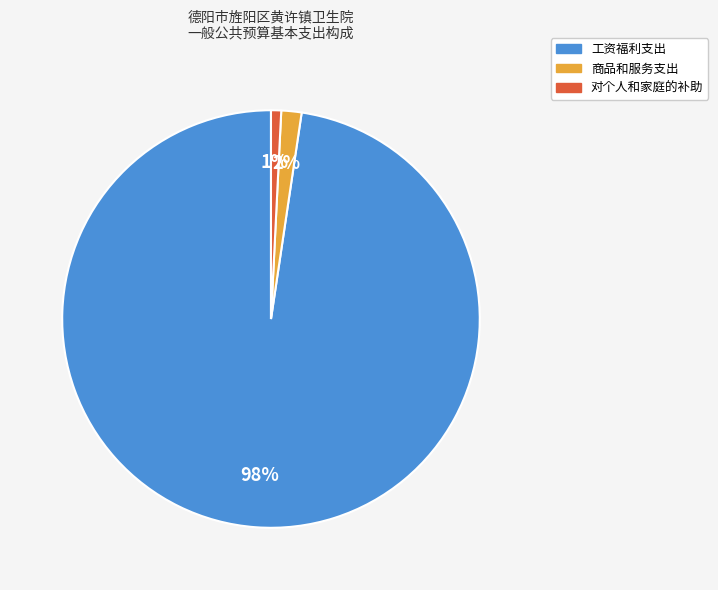

Is it true that 商品和服务支出 is 2% of the pie?

True